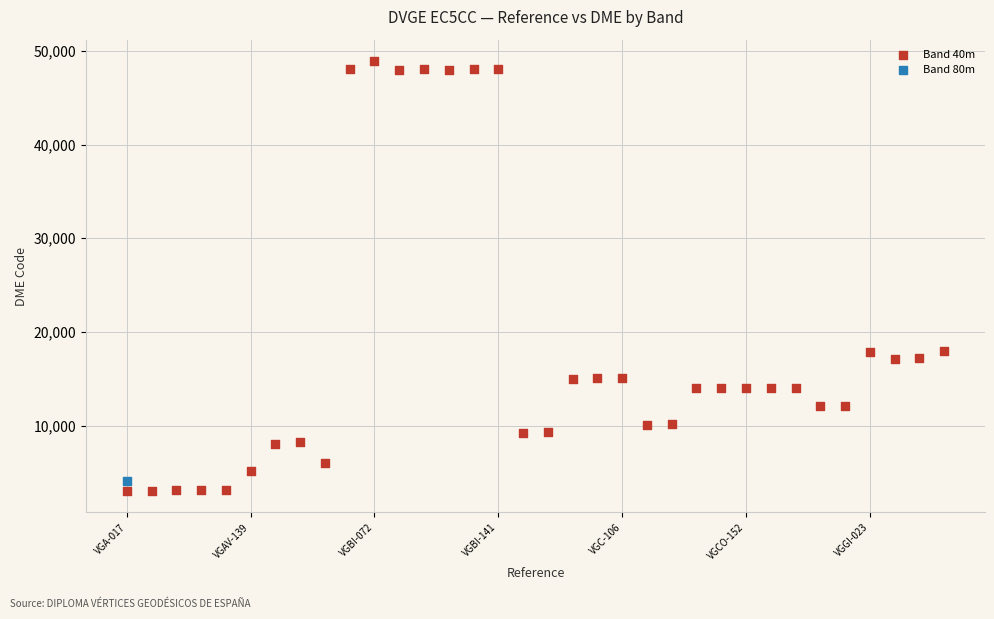

What are all the series names shown in the legend?

Band 40m, Band 80m